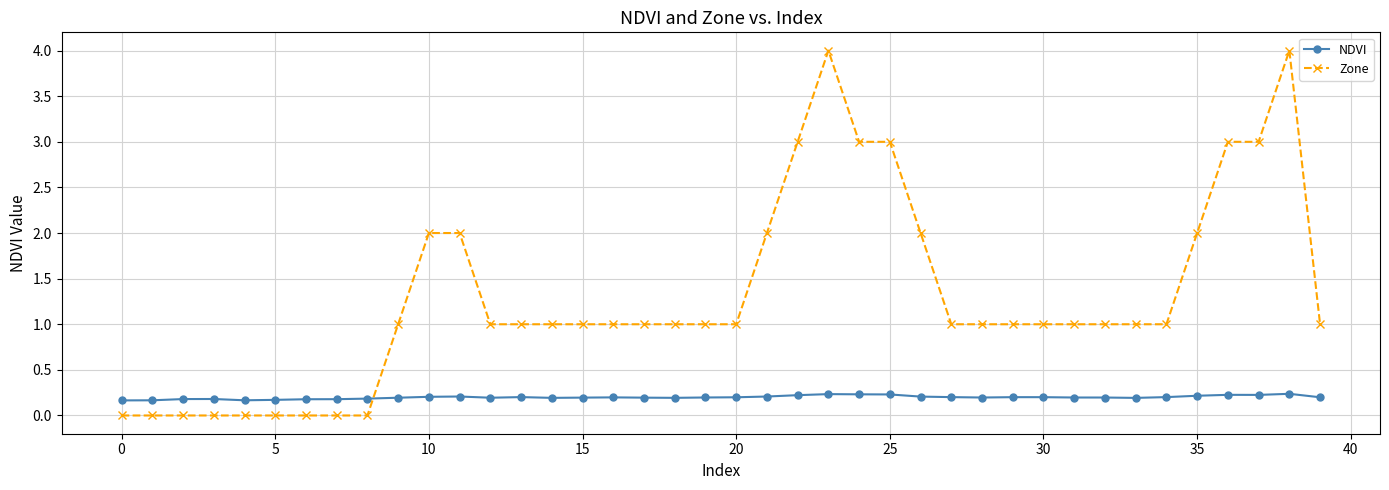

What is the value of the NDVI point at the 1st from the left?

0.2